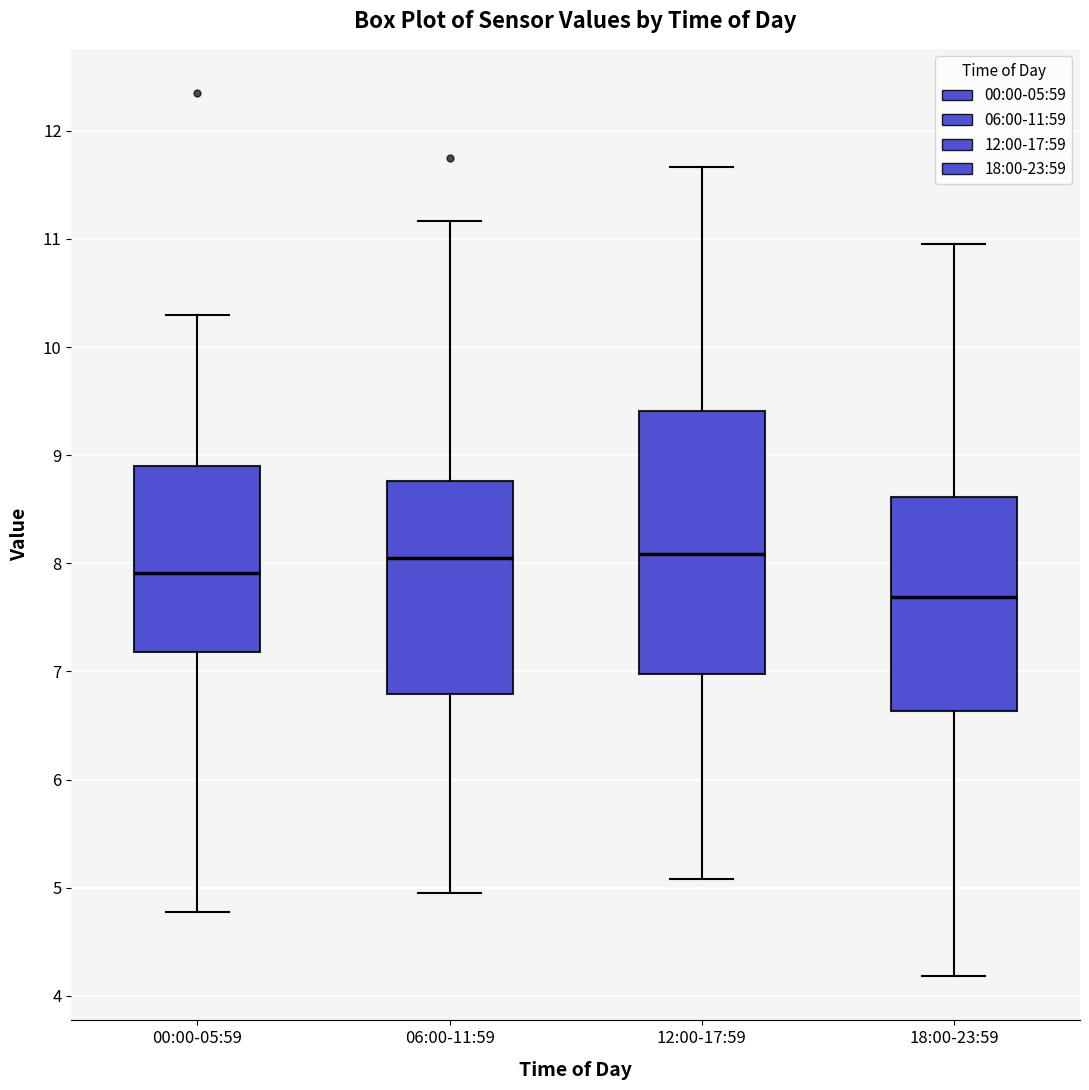

Where does the lower whisker of the box for 06:00-11:59 end on the y-axis? The values are not printed on the chart, so give them approximately, as read against the axis.

4.9